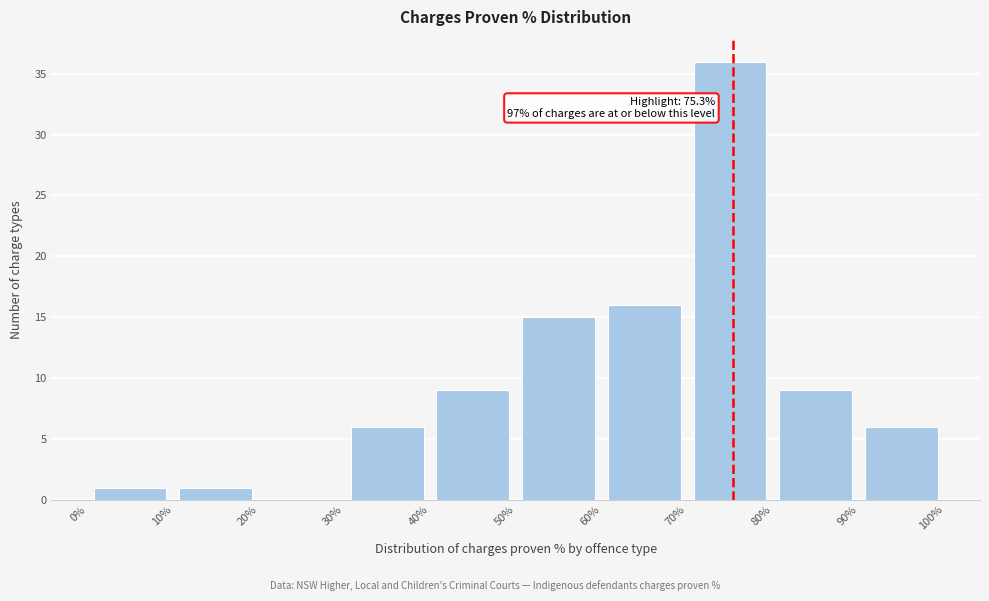

Which range on the x-axis has the tallest bar?

70% to 80%